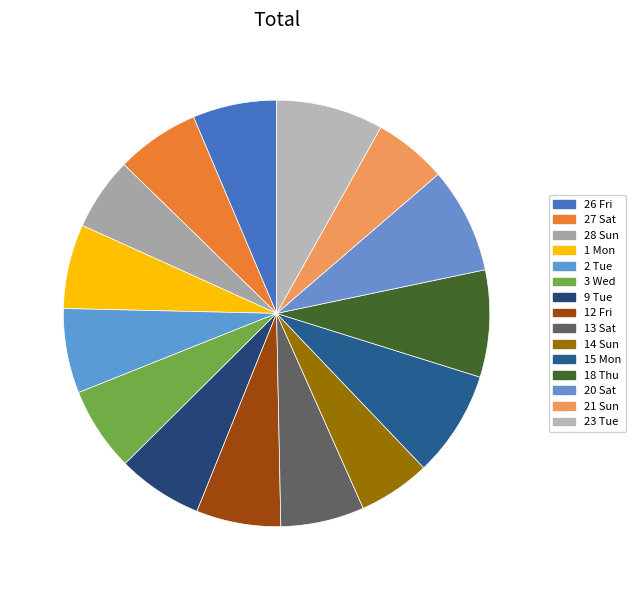

How many segments does this pie chart have?

15